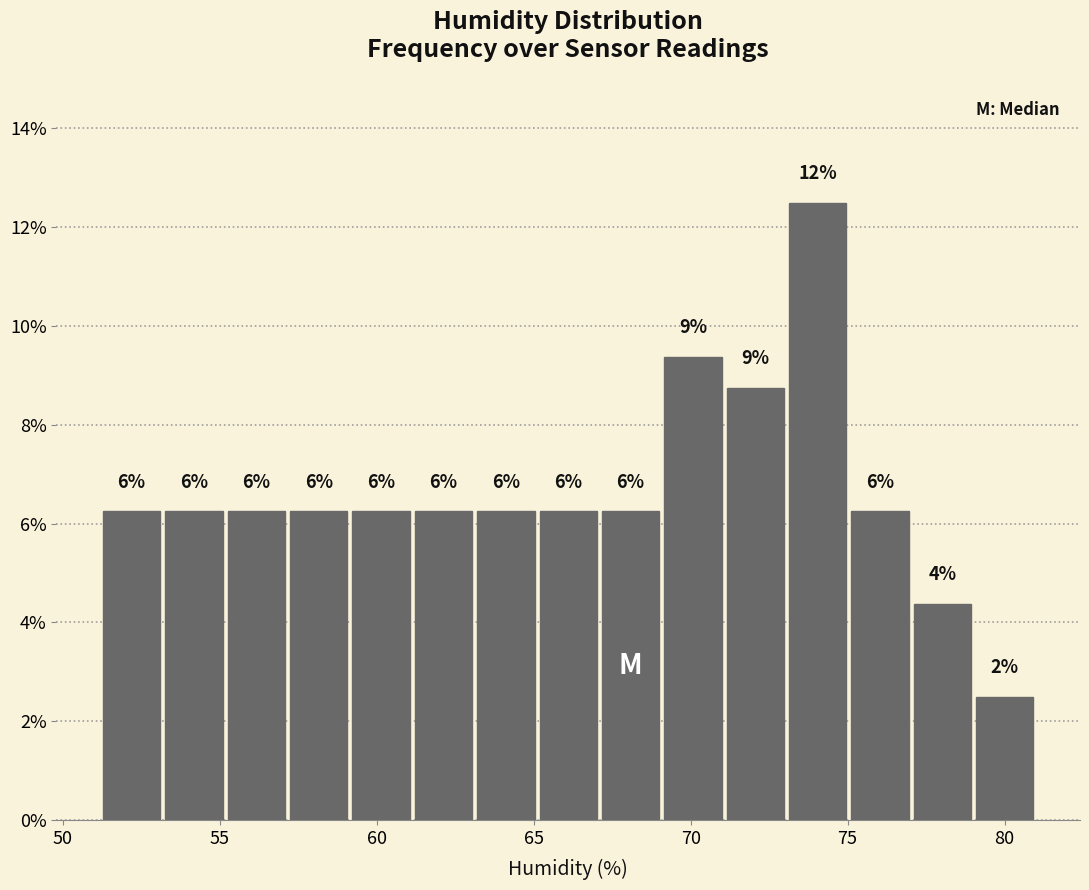

Around what value on the x-axis is the tallest bar? Give the approximate position of its centre, as read against the axis.

74.0